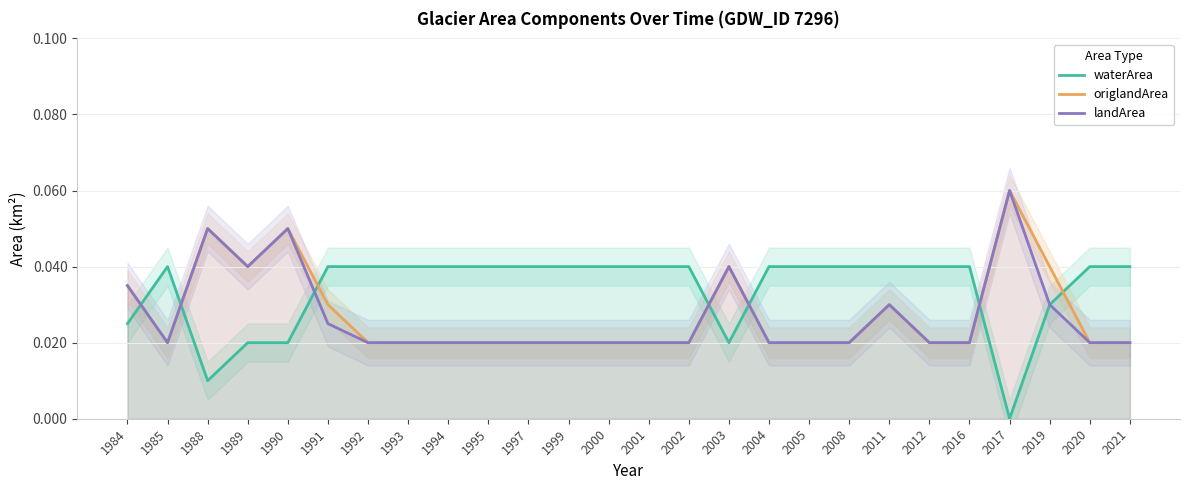

What are all the series names shown in the legend?

waterArea, origlandArea, landArea